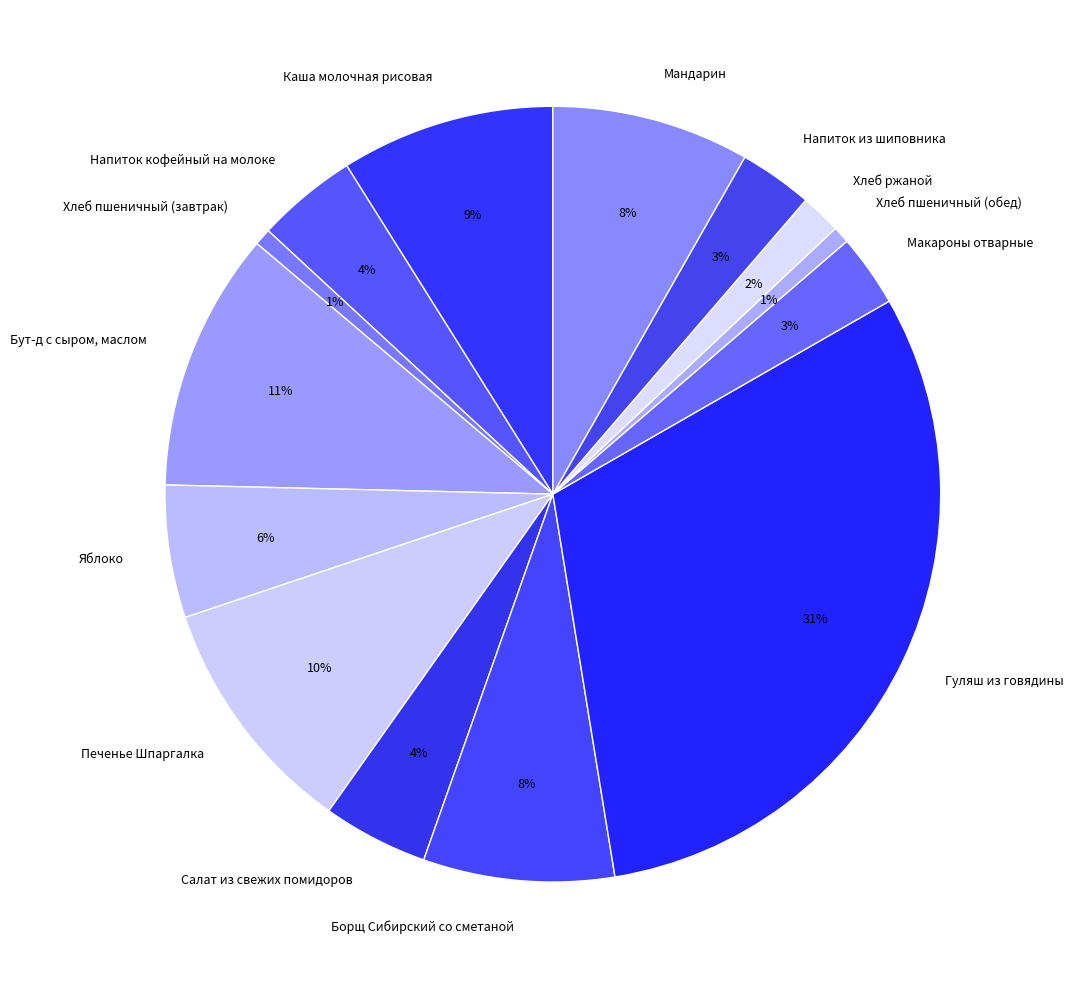

To the nearest percent, what is the average slice percentage?

7%